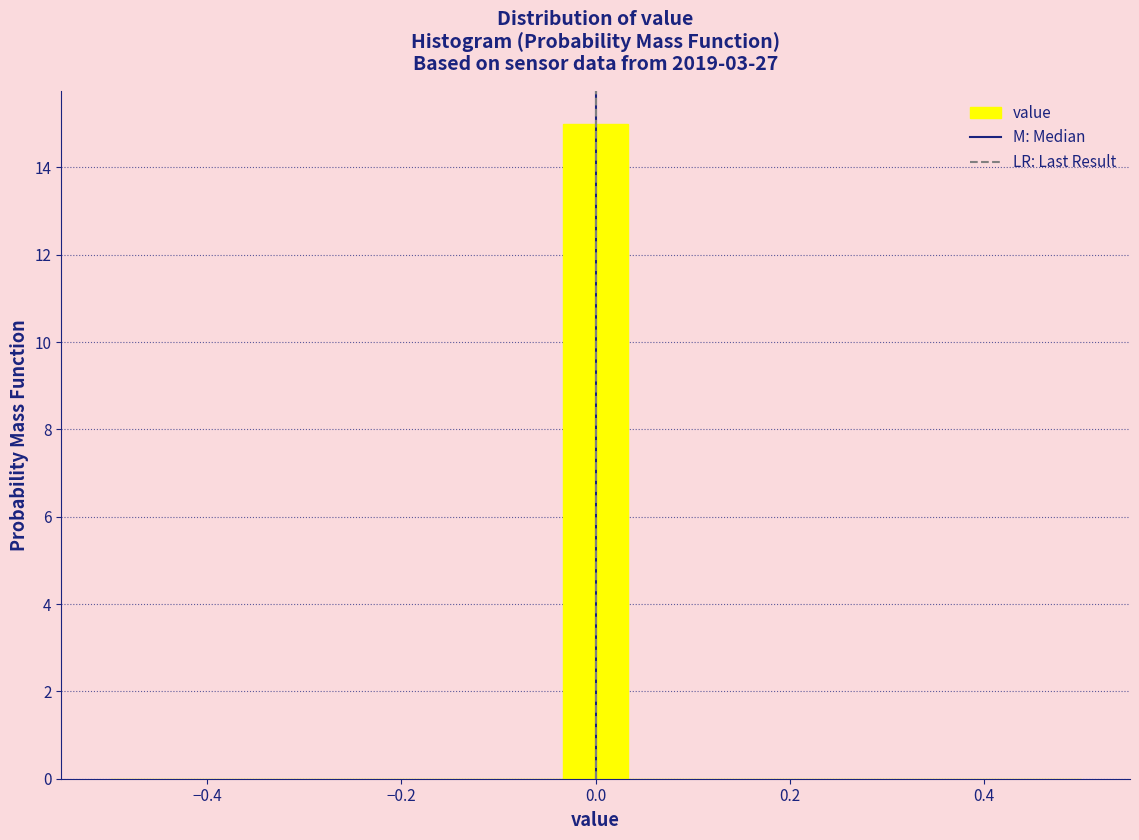

Around what value on the x-axis is the tallest bar? Give the approximate position of its centre, as read against the axis.

0.00